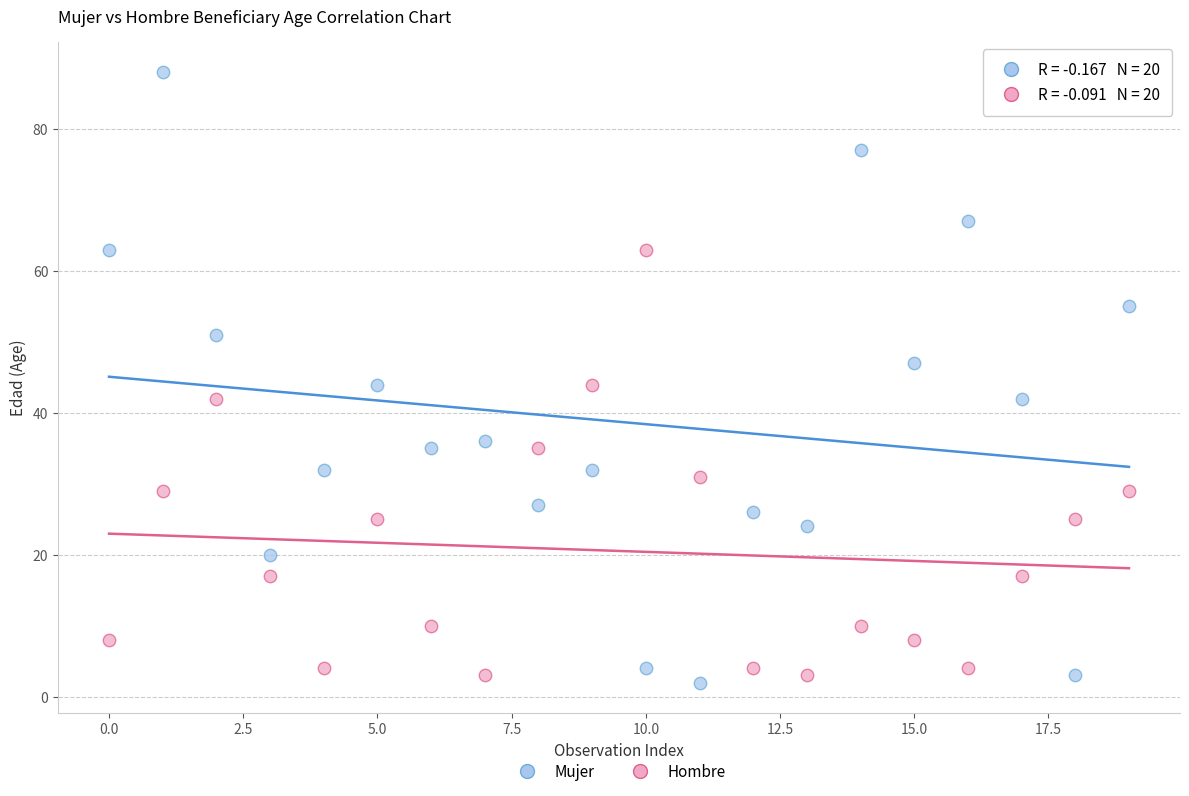

Which series contains the highest Y value?

Mujer